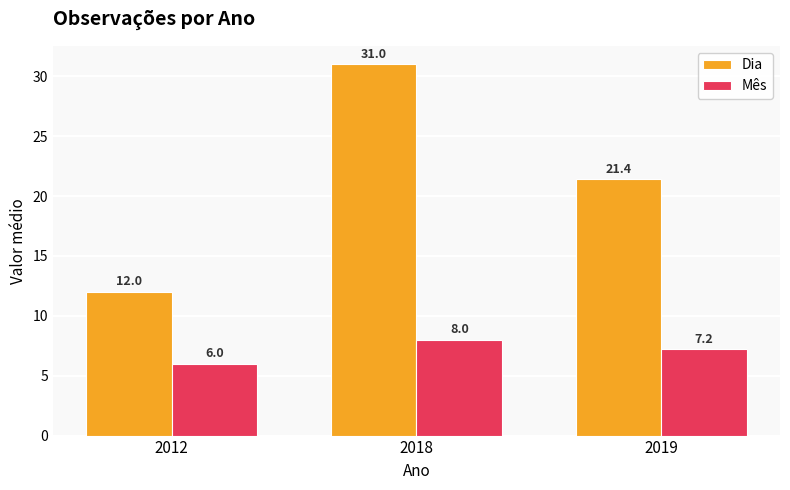

At which category does the chart reach its minimum across all series?

2012